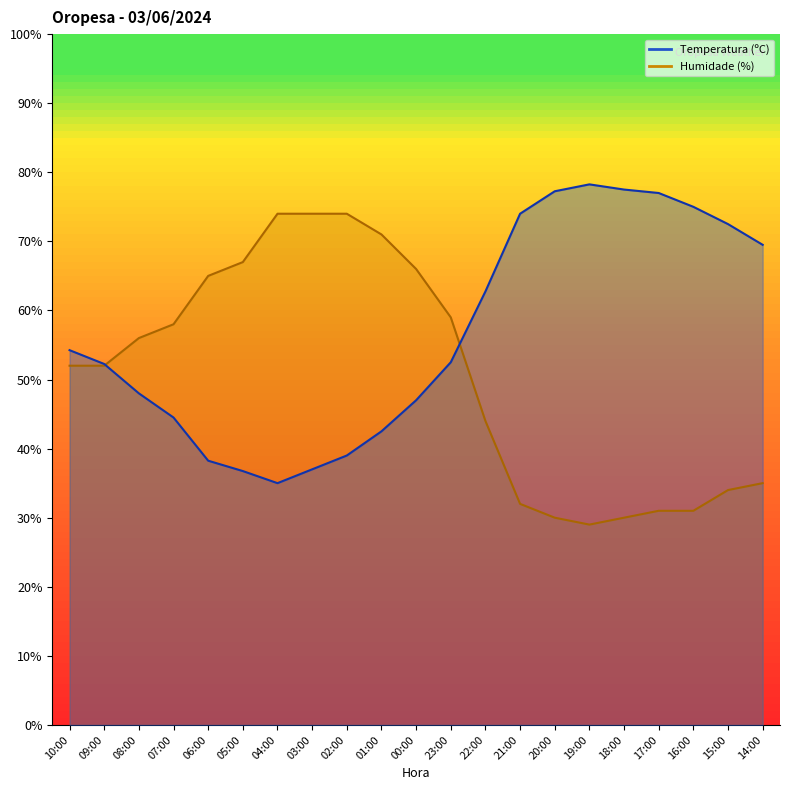

Reading left to right, what are all the values shown in this chart?

Temperatura (ºC): 10:00=54.2	09:00=52.2	08:00=48.0	07:00=44.5	06:00=38.2	05:00=36.8	04:00=35.0	03:00=37.0	02:00=39.0	01:00=42.5	00:00=47.0	23:00=52.5	22:00=62.8	21:00=74.0	20:00=77.2	19:00=78.2	18:00=77.5	17:00=77.0	16:00=75.0	15:00=72.5	14:00=69.5
Humidade (%): 10:00=52.0	09:00=52.0	08:00=56.0	07:00=58.0	06:00=65.0	05:00=67.0	04:00=74.0	03:00=74.0	02:00=74.0	01:00=71.0	00:00=66.0	23:00=59.0	22:00=44.0	21:00=32.0	20:00=30.0	19:00=29.0	18:00=30.0	17:00=31.0	16:00=31.0	15:00=34.0	14:00=35.0